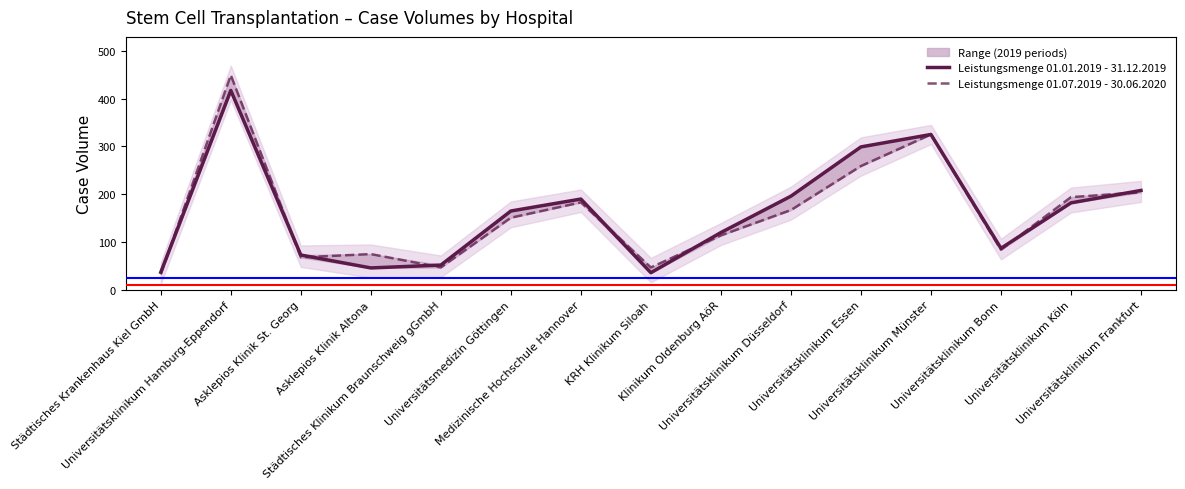

Between which two adjacent categories do Leistungsmenge 01.01.2019 - 31.12.2019 and Leistungsmenge 01.07.2019 - 30.06.2020 first intersect?

Städtisches Krankenhaus Kiel GmbH and Universitätsklinikum Hamburg-Eppendorf